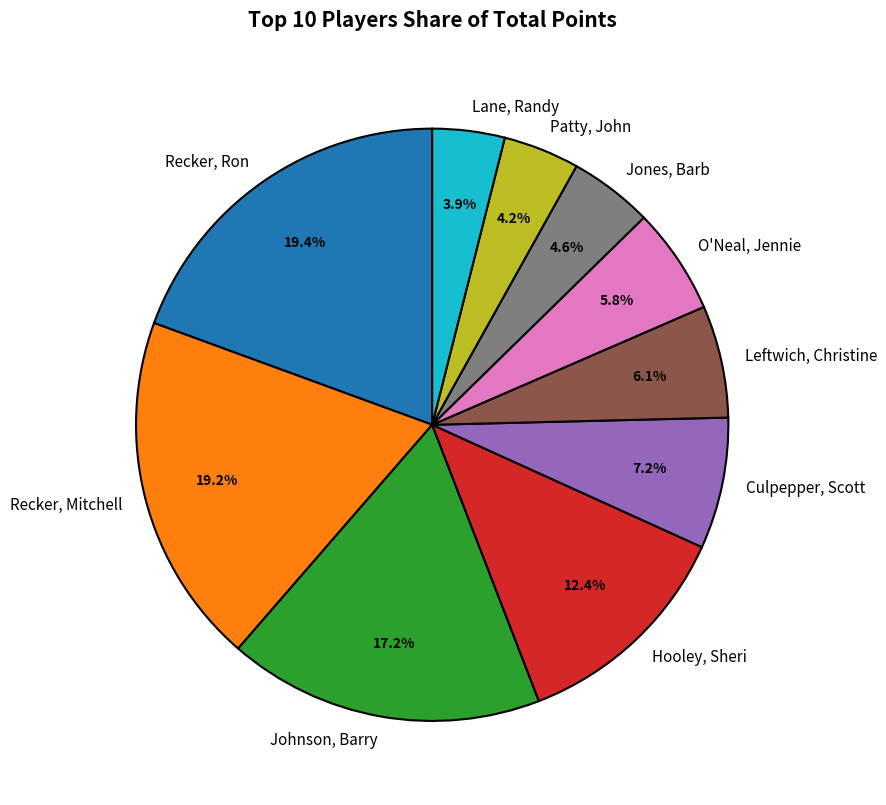

Combined, do Culpepper, Scott and Recker, Ron account for over 50%?

No